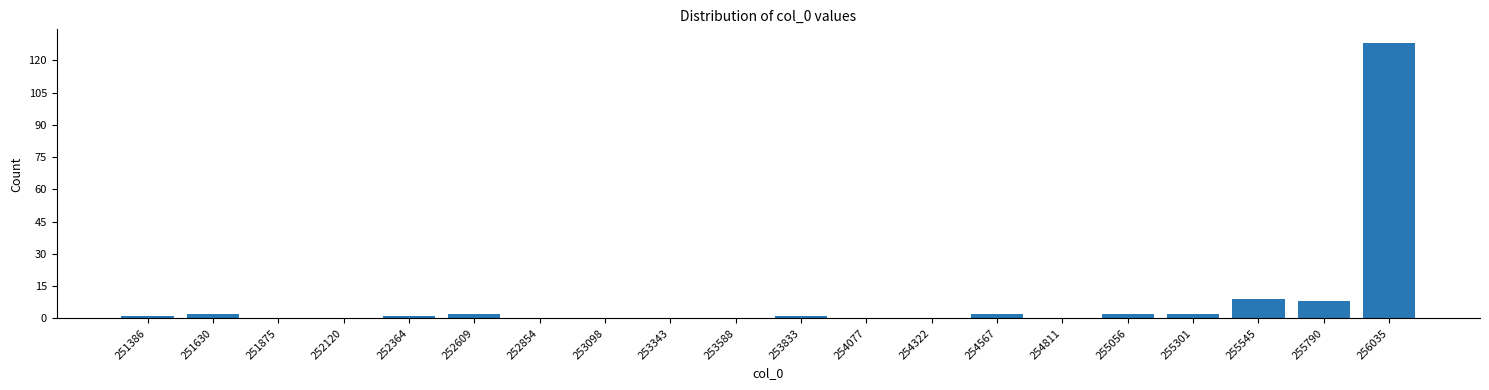

Reading right to left, what are all the values shown in this chart?

256035=128	255790=8	255545=9	255301=2	255056=2	254811=0	254567=2	254322=0	254077=0	253833=1	253588=0	253343=0	253098=0	252854=0	252609=2	252364=1	252120=0	251875=0	251630=2	251386=1